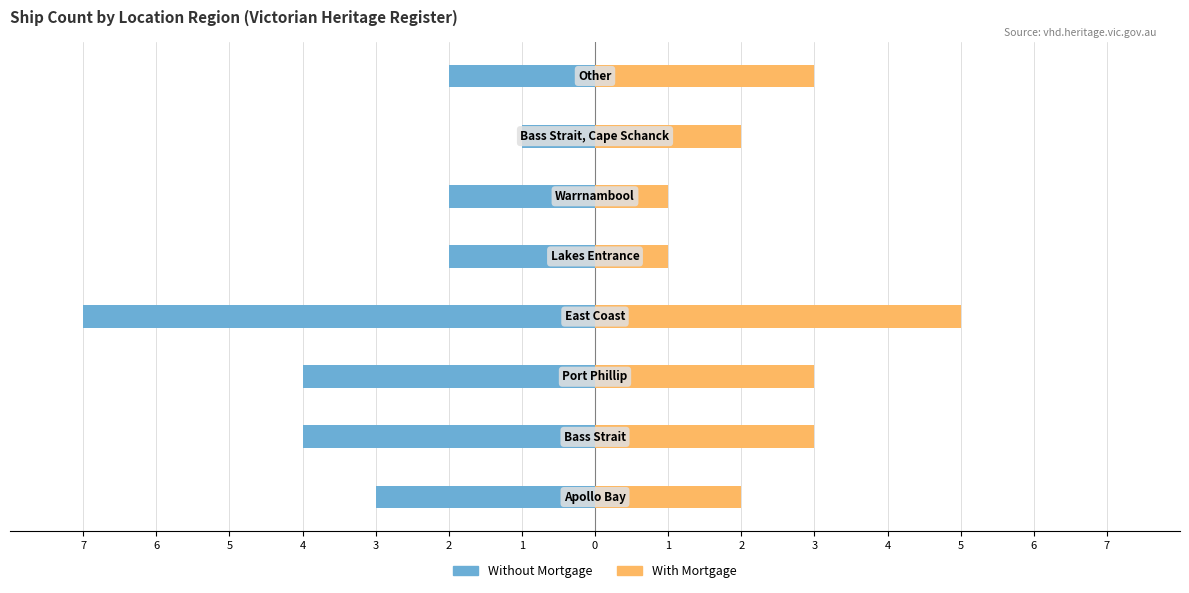

Count the Without Mortgage values in the range -4 to -2.

6